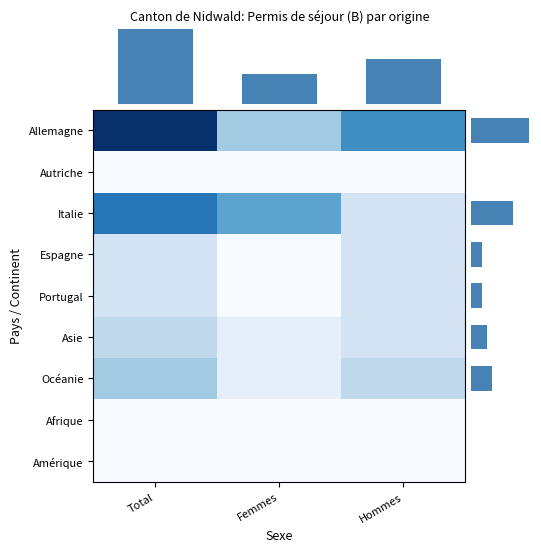

Reading right to left, transcribe all the data shown in this chart.

Allemagne: Hommes=7	Femmes=4	Total=11
Italie: Hommes=2	Femmes=6	Total=8
Espagne: Hommes=2	Femmes=0	Total=2
Portugal: Hommes=2	Femmes=0	Total=2
Asie: Hommes=2	Femmes=1	Total=3
Océanie: Hommes=3	Femmes=1	Total=4